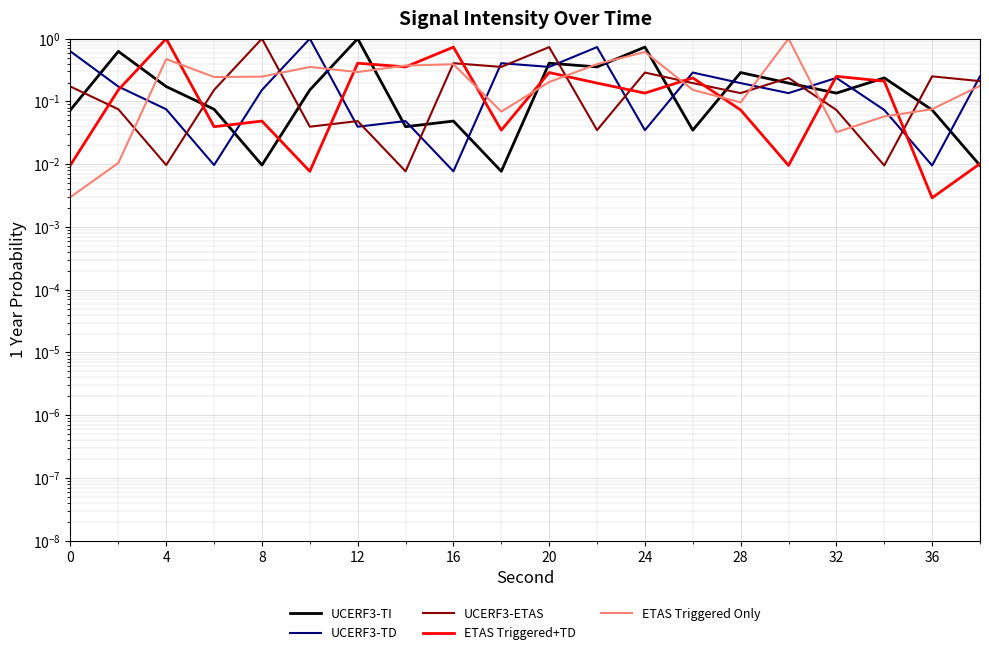

True or false: ETAS Triggered+TD and UCERF3-TD cross at least once.

True